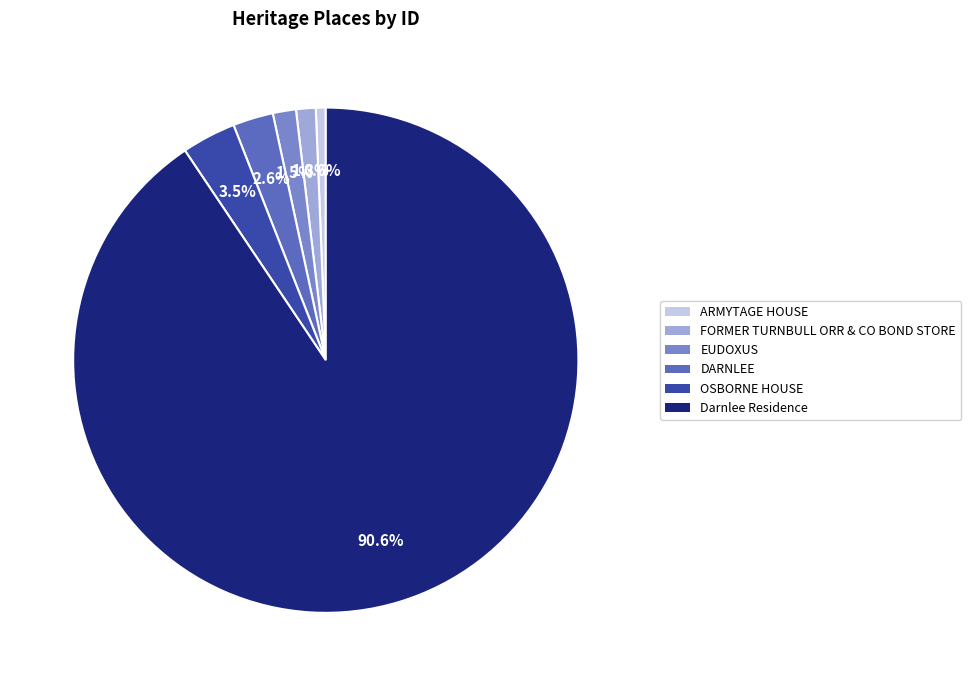

Combined, what portion of the pie is DARNLEE and EUDOXUS?

4.1%